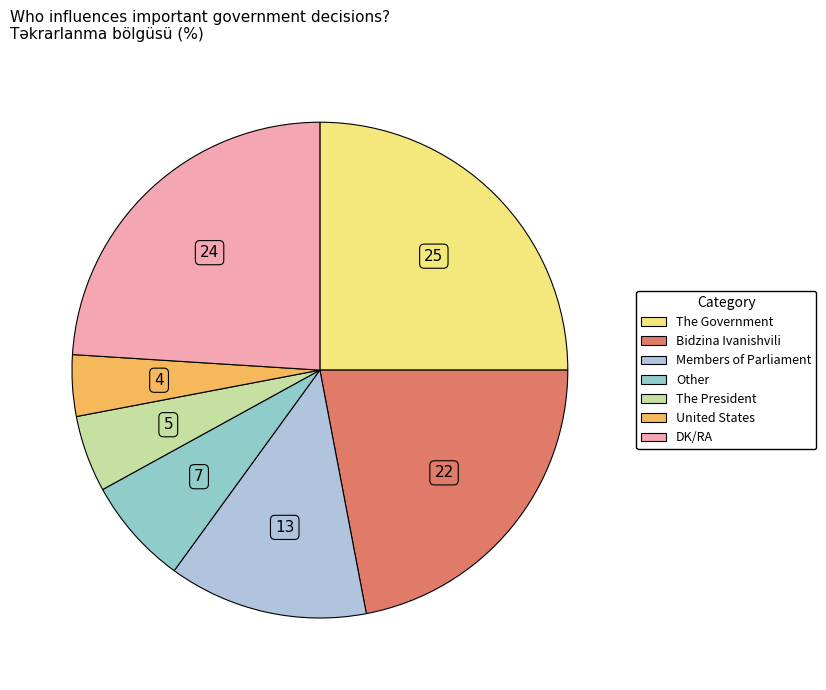

Approximately how many times larger is the value at Other compared to The Government?

0.3